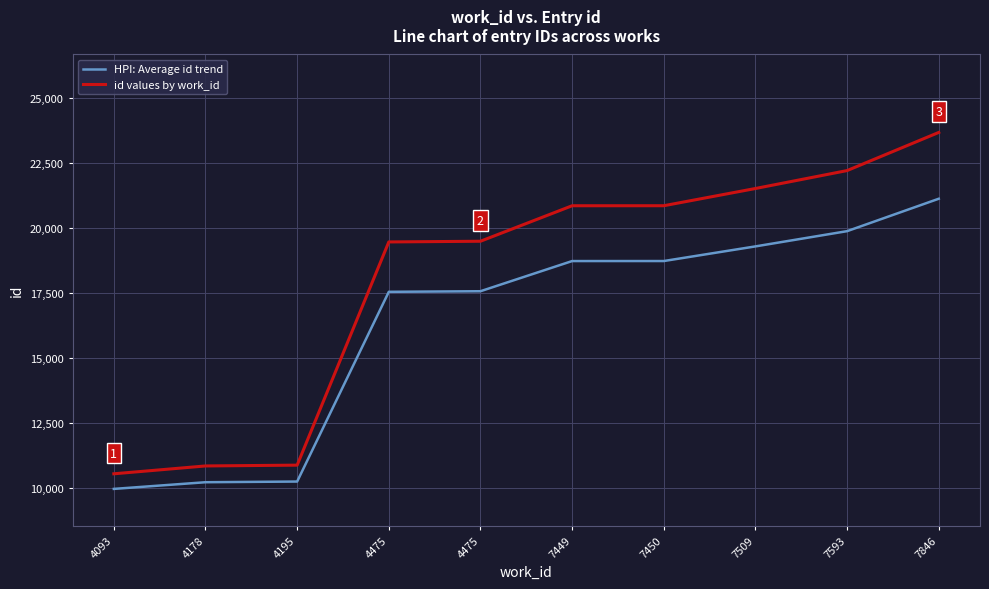

True or false: HPI: Average id trend has a value of 26139.2 at 4475.

False